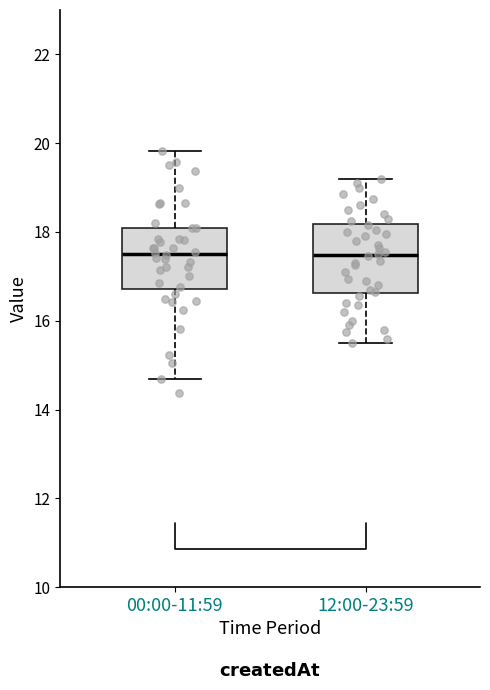

Reading left to right, transcribe this box plot: for each box, give where its median line is, the range the box spans, and where its two whiskers end, as read against the y-axis. The values are not printed on the chart, so give them approximately, as read against the axis.

00:00-11:59: median 17.6, box 16.8 to 18.0, whiskers 14.6 to 19.8
12:00-23:59: median 17.4, box 16.6 to 18.2, whiskers 15.6 to 19.2